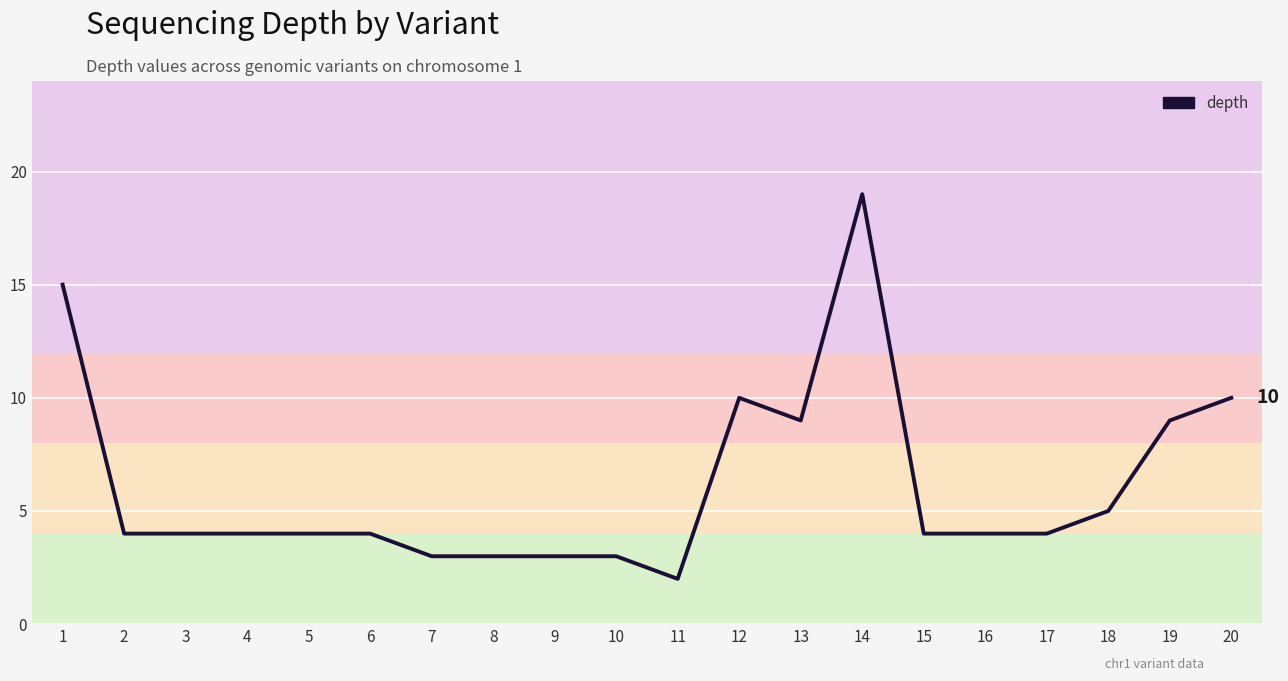

How many categories are shown in the chart?

20